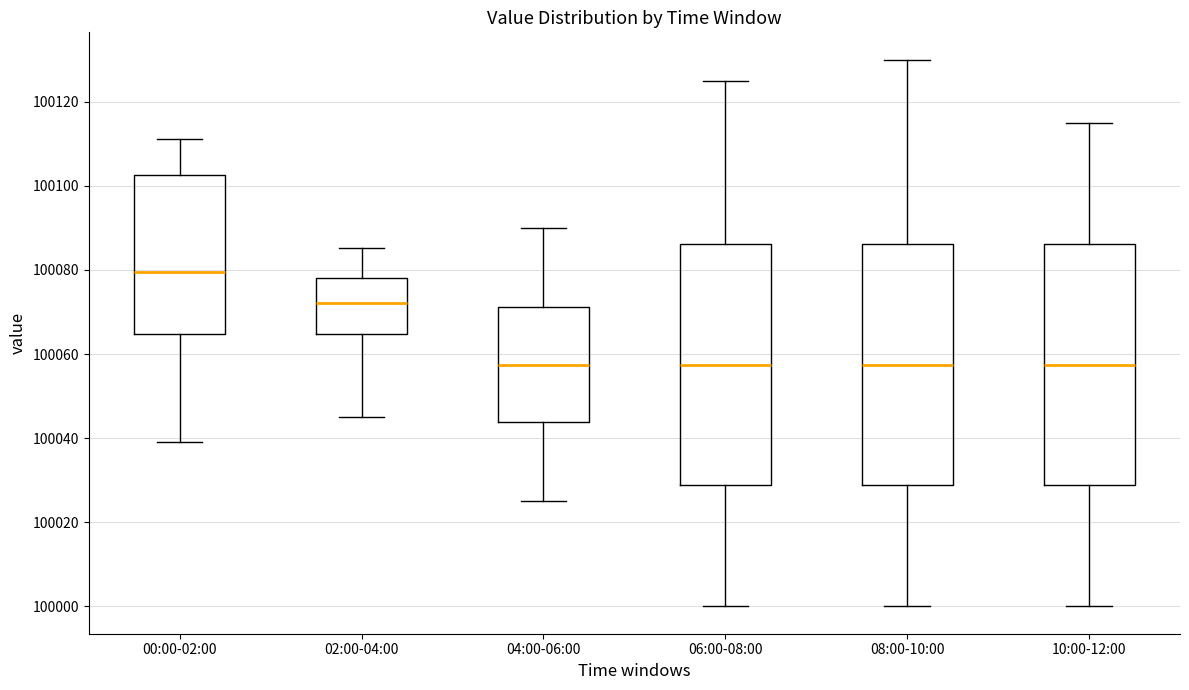

Reading left to right, read every box against the y-axis: the position of its median line, the range the box covers, and the ends of its whiskers. The values are not printed on the chart, so give them approximately, as read against the axis.

00:00-02:00: median 100080, box 100064 to 100102, whiskers 100038 to 100112
02:00-04:00: median 100072, box 100064 to 100078, whiskers 100046 to 100086
04:00-06:00: median 100058, box 100044 to 100072, whiskers 100026 to 100090
06:00-08:00: median 100058, box 100028 to 100086, whiskers 100000 to 100126
08:00-10:00: median 100058, box 100028 to 100086, whiskers 100000 to 100130
10:00-12:00: median 100058, box 100028 to 100086, whiskers 100000 to 100116